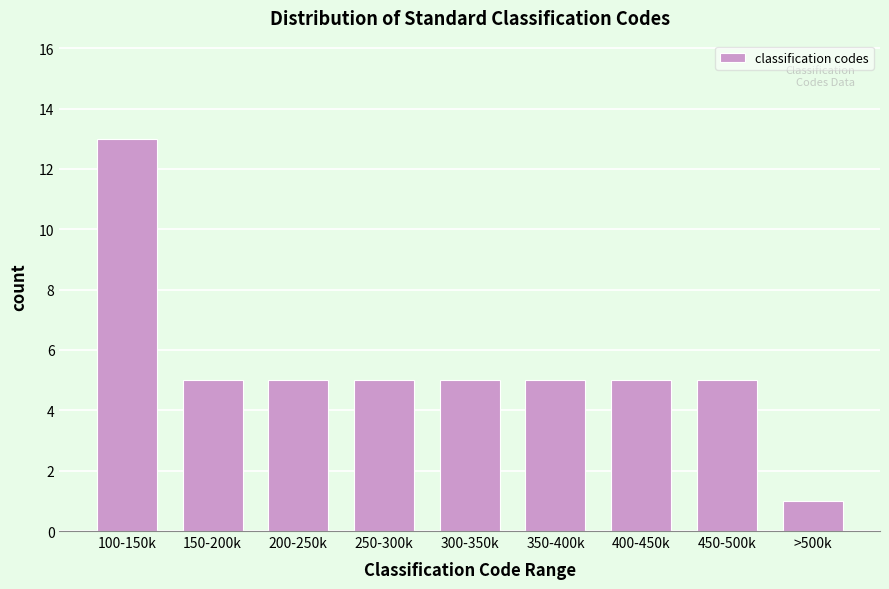

Reading right to left, what are all the values shown in this chart?

>500k=1	450-500k=5	400-450k=5	350-400k=5	300-350k=5	250-300k=5	200-250k=5	150-200k=5	100-150k=13